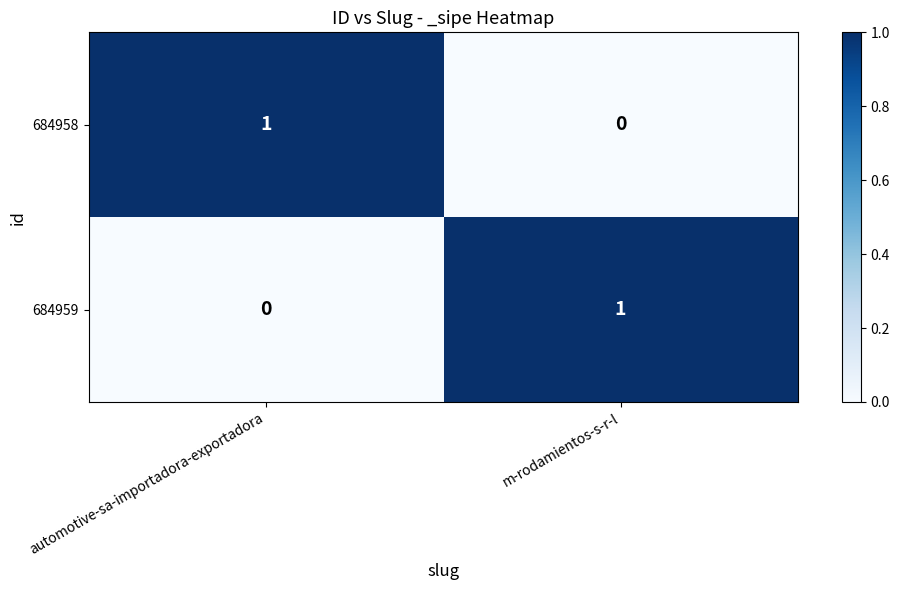

Is it true that 684959 equals -1 at automotive-sa-importadora-exportadora?

False